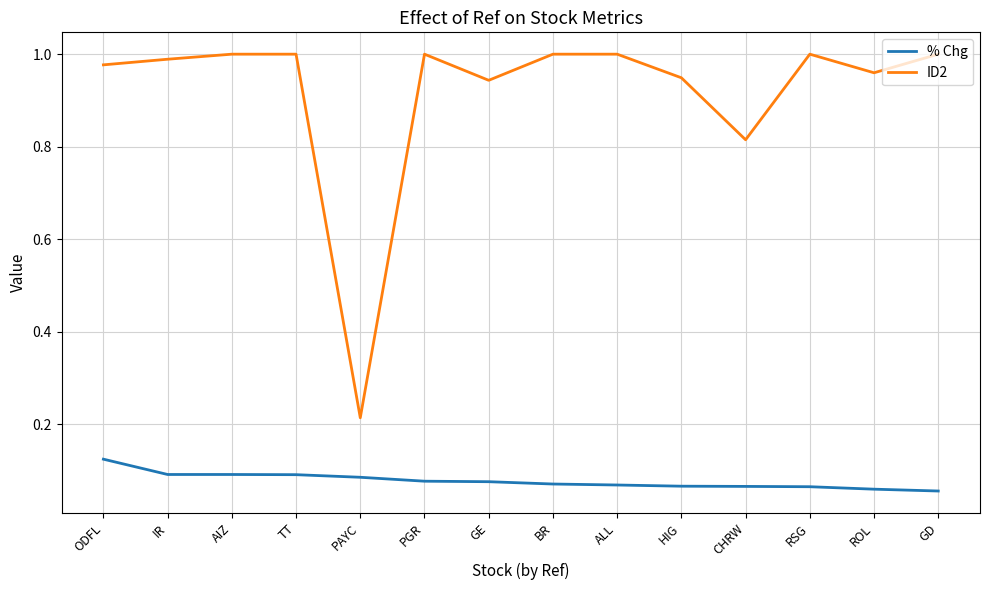

Rank the series by their average value, from lowest to highest.

% Chg, ID2